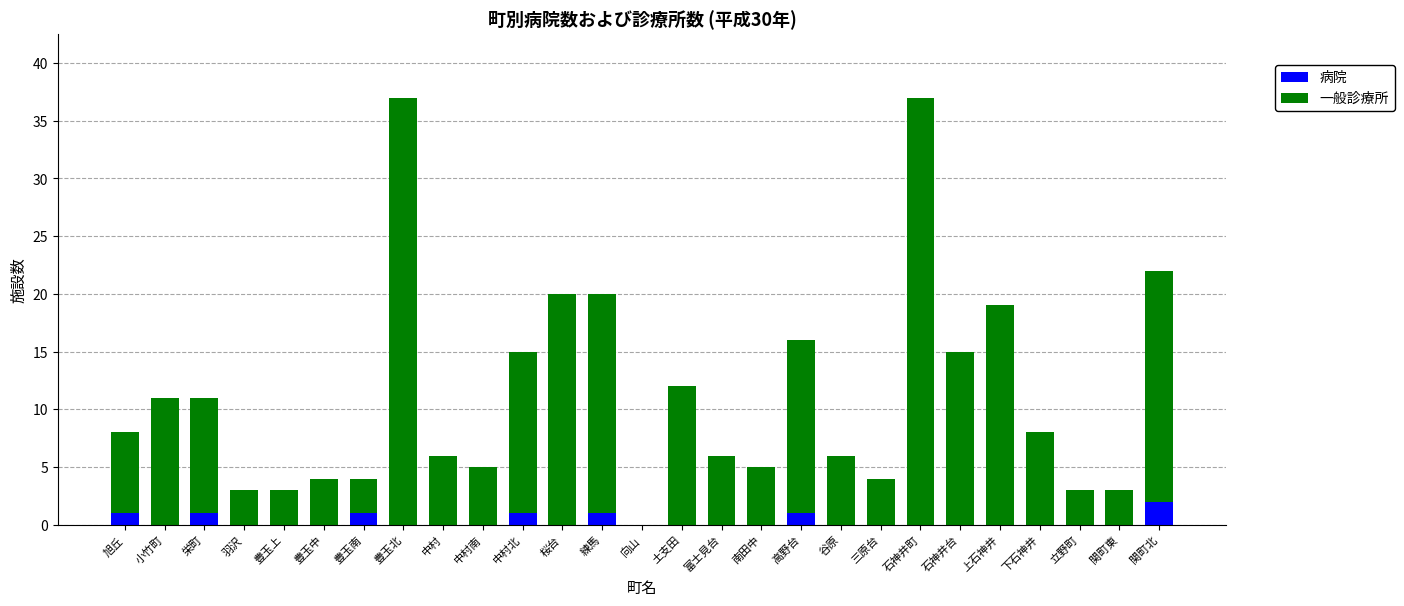

The value of 病院 at 谷原 is 0. True or false?

True